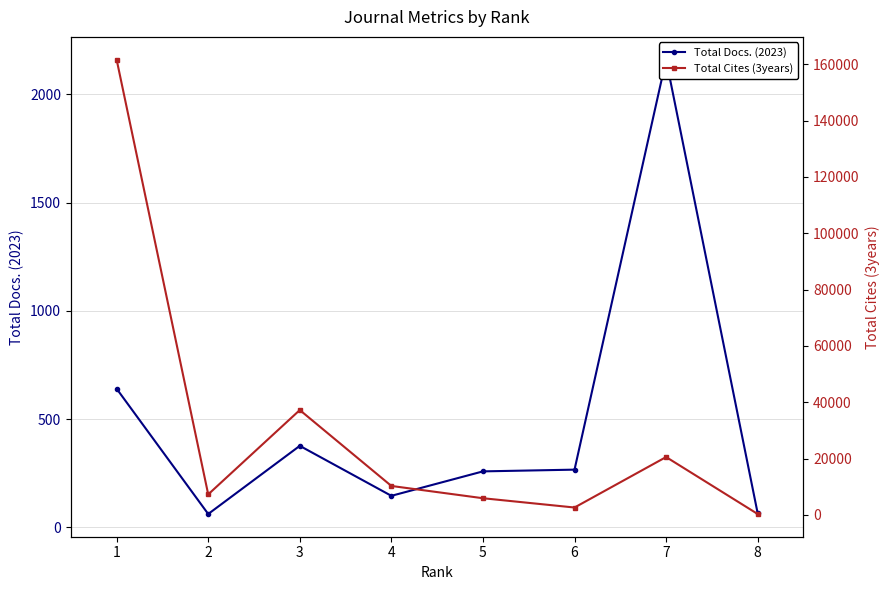

What is the difference between the Total Cites (3years) values at 1 and 5?

155692